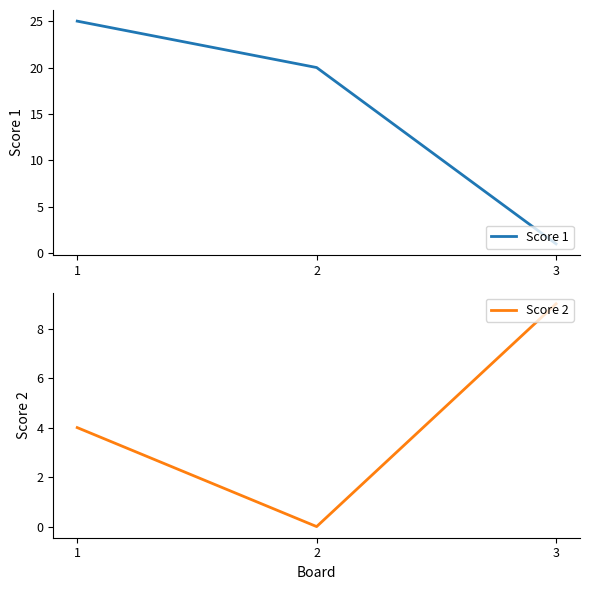

What is the value of the Score 1 point at the 3rd from the left?

1